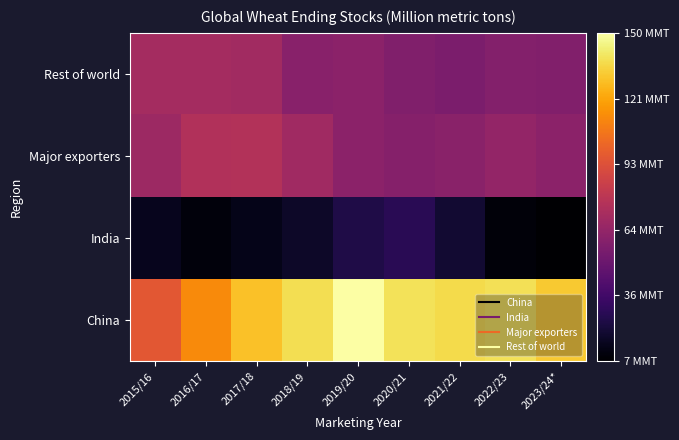

At how many categories does at least one series exceed 139?

2